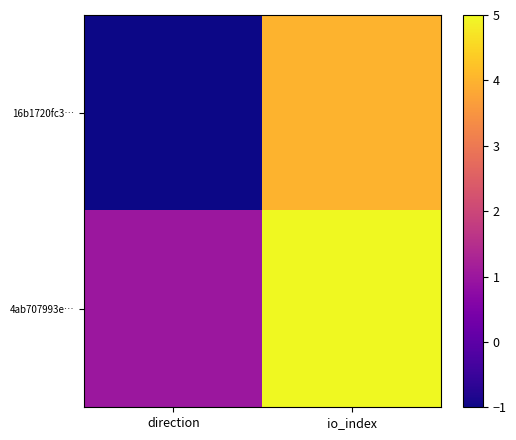

Reading left to right, transcribe all the data shown in this chart.

16b1720fc3…: direction=-1	io_index=4
4ab707993e…: direction=1	io_index=5